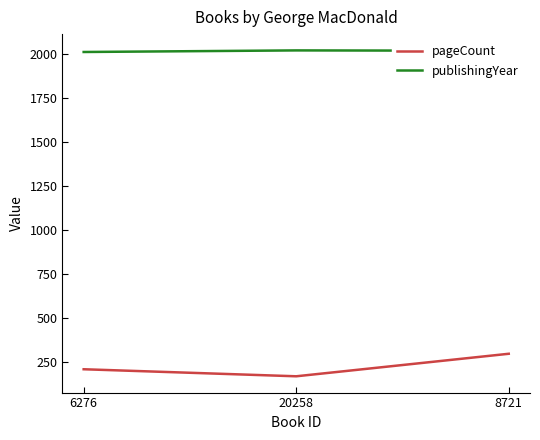

The publishingYear series shows 446 at 20258. True or false?

False